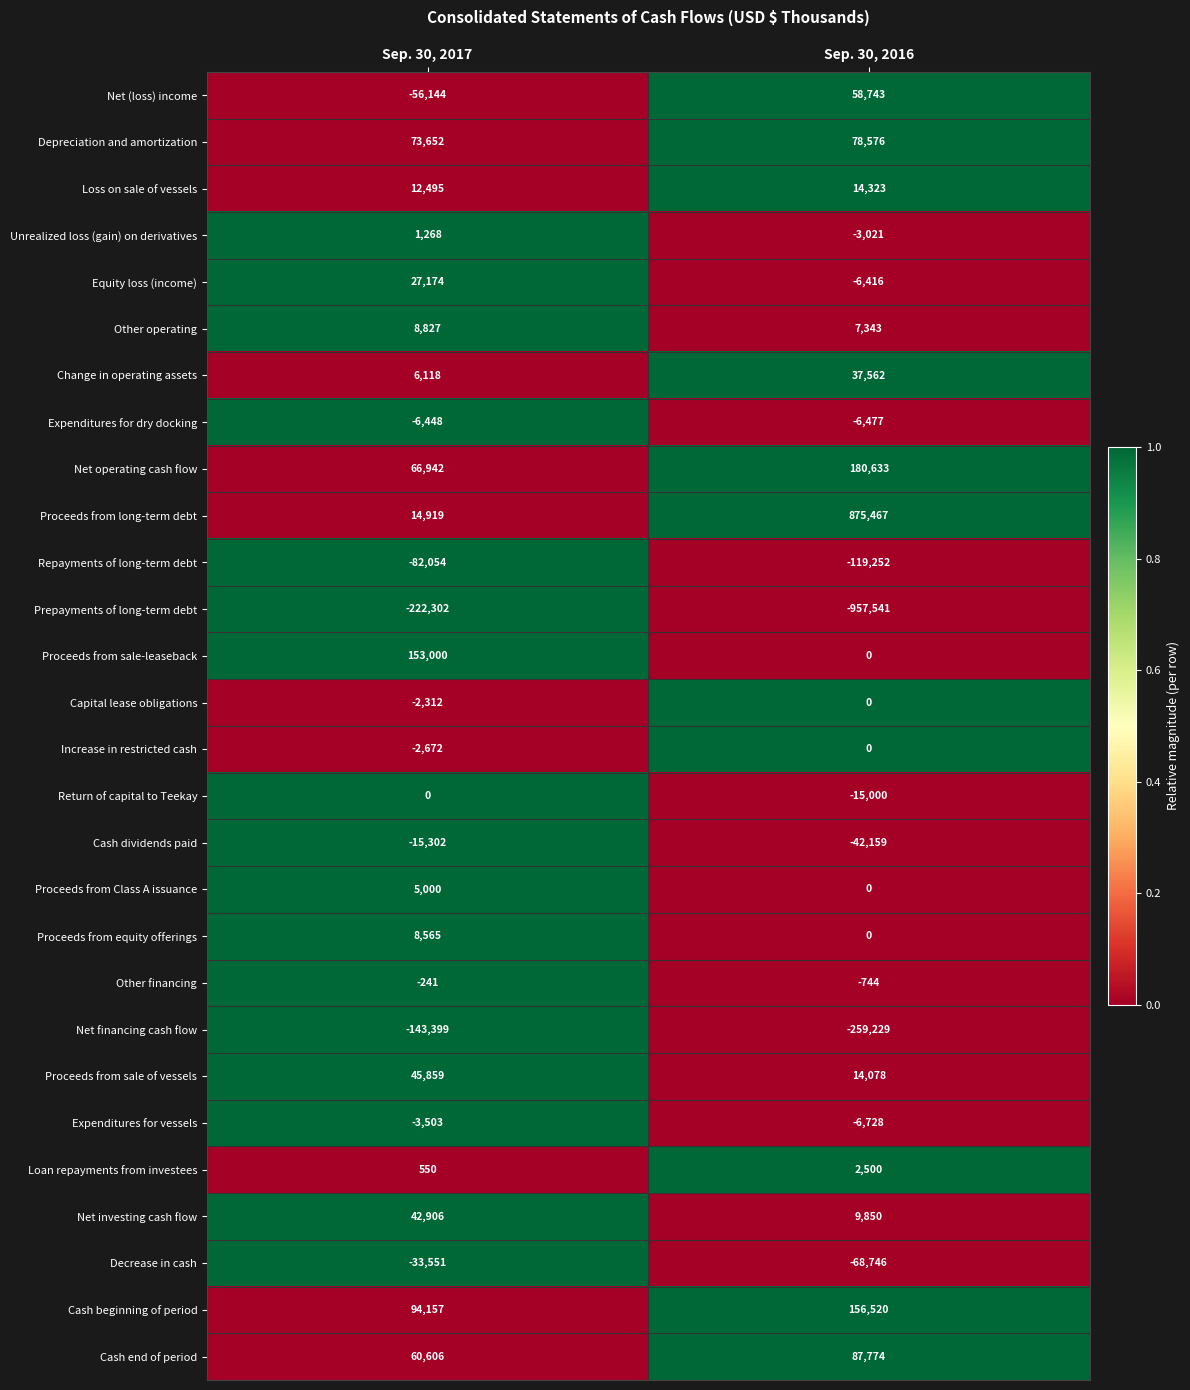

What is the total value across all series at Sep. 30, 2016?

38056